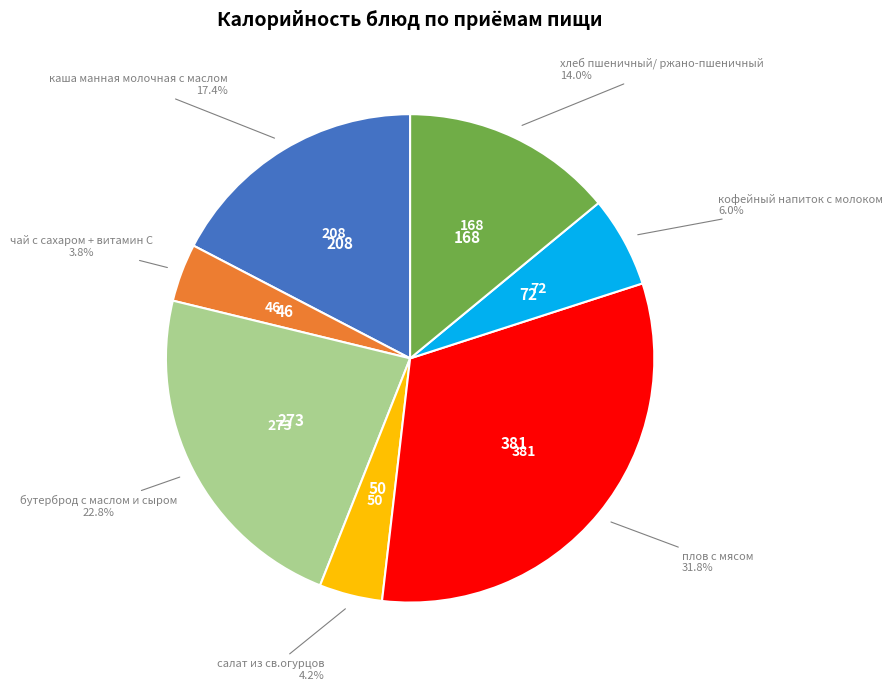

How many slices are in this pie chart?

7